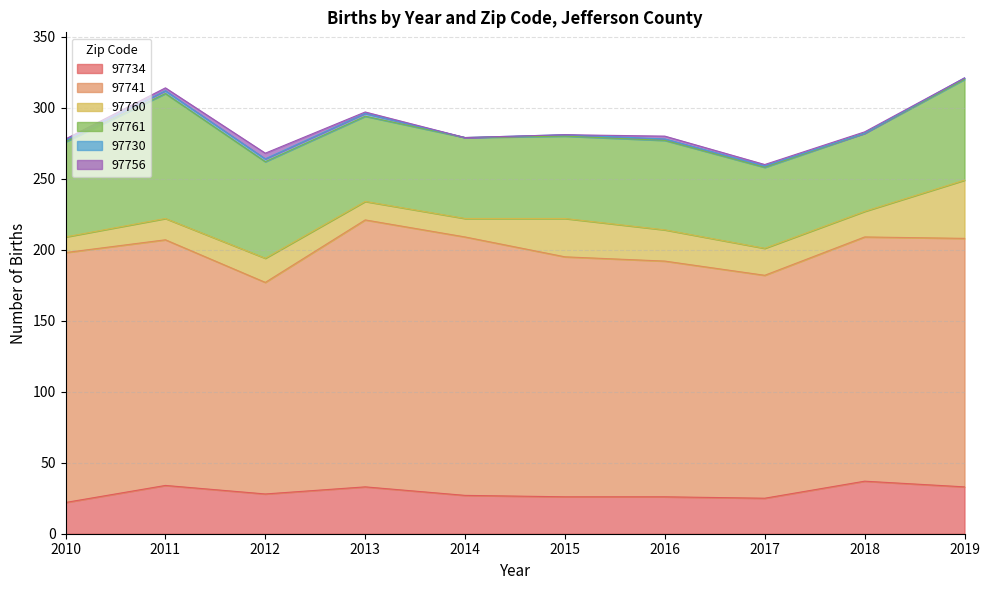

How many lines are shown in the chart?

6